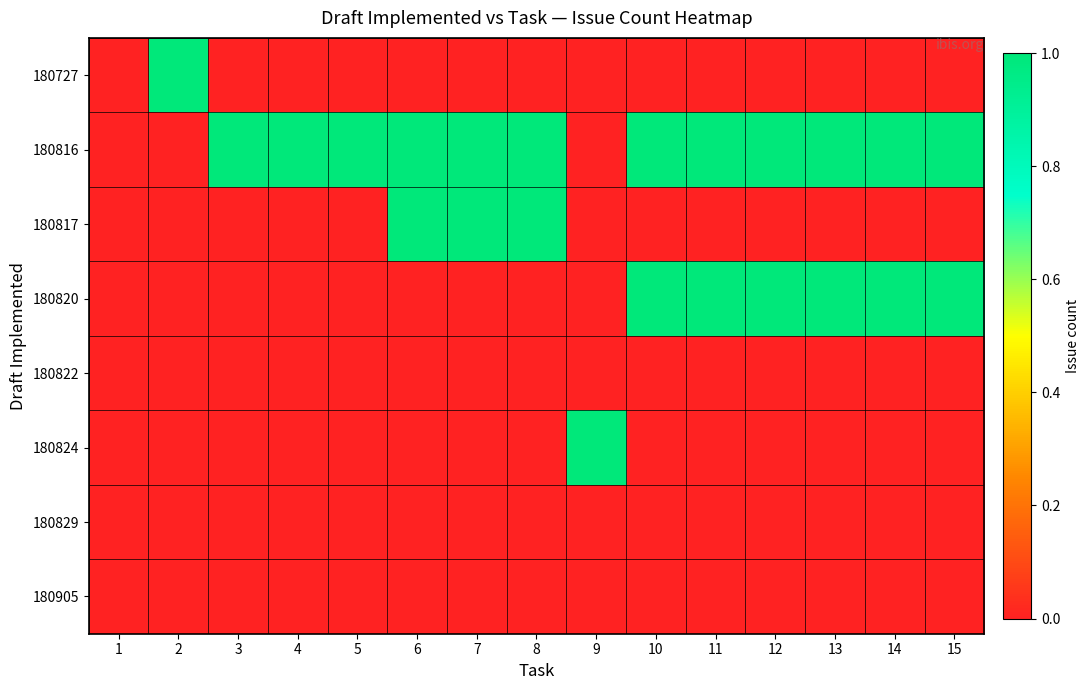

What is the difference between the highest and lowest values at 2?

1